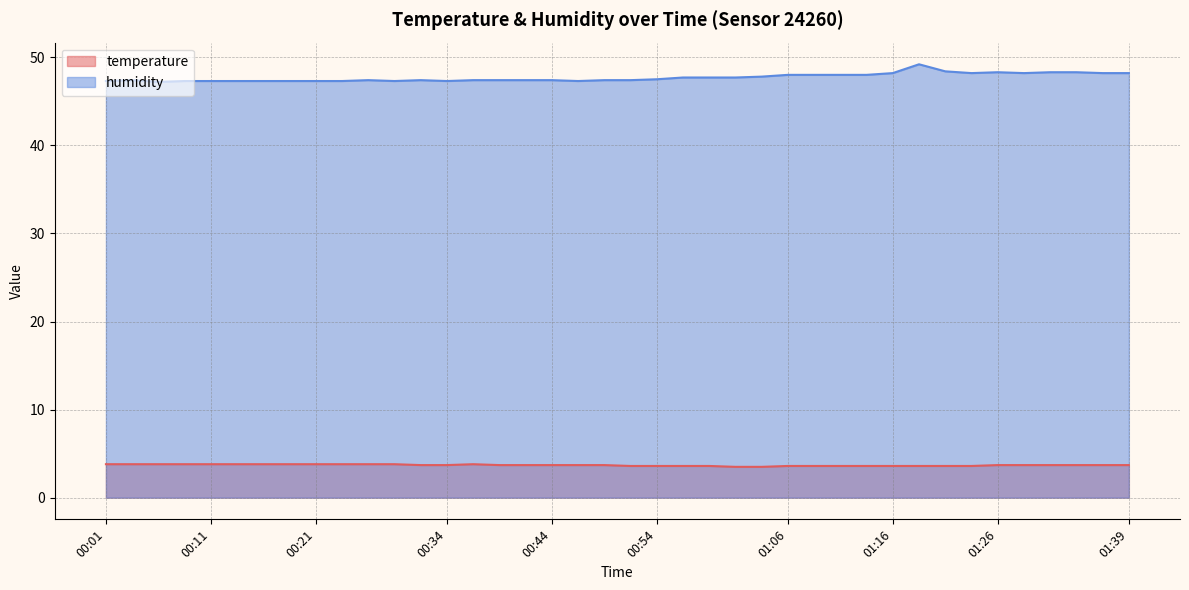

Is it true that humidity equals 47.4 at 00:51?

True